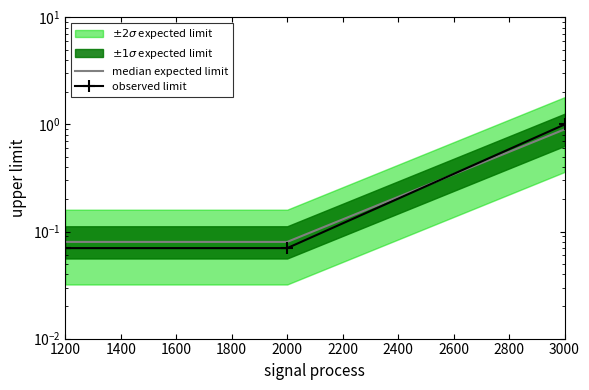

What is the sum of all observed limit values?

1.1